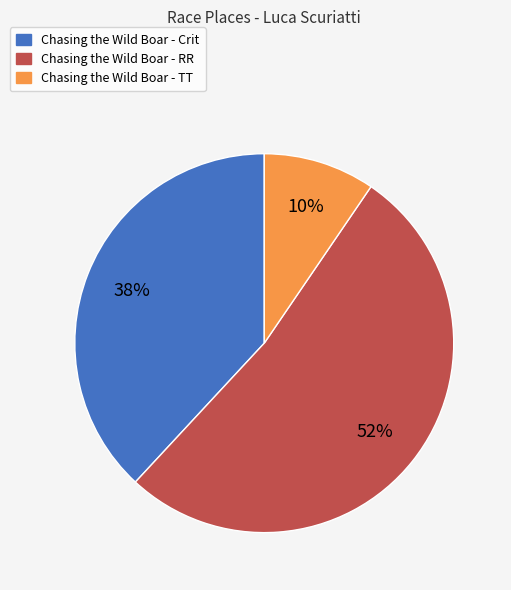

What is the majority slice?

Chasing the Wild Boar - RR